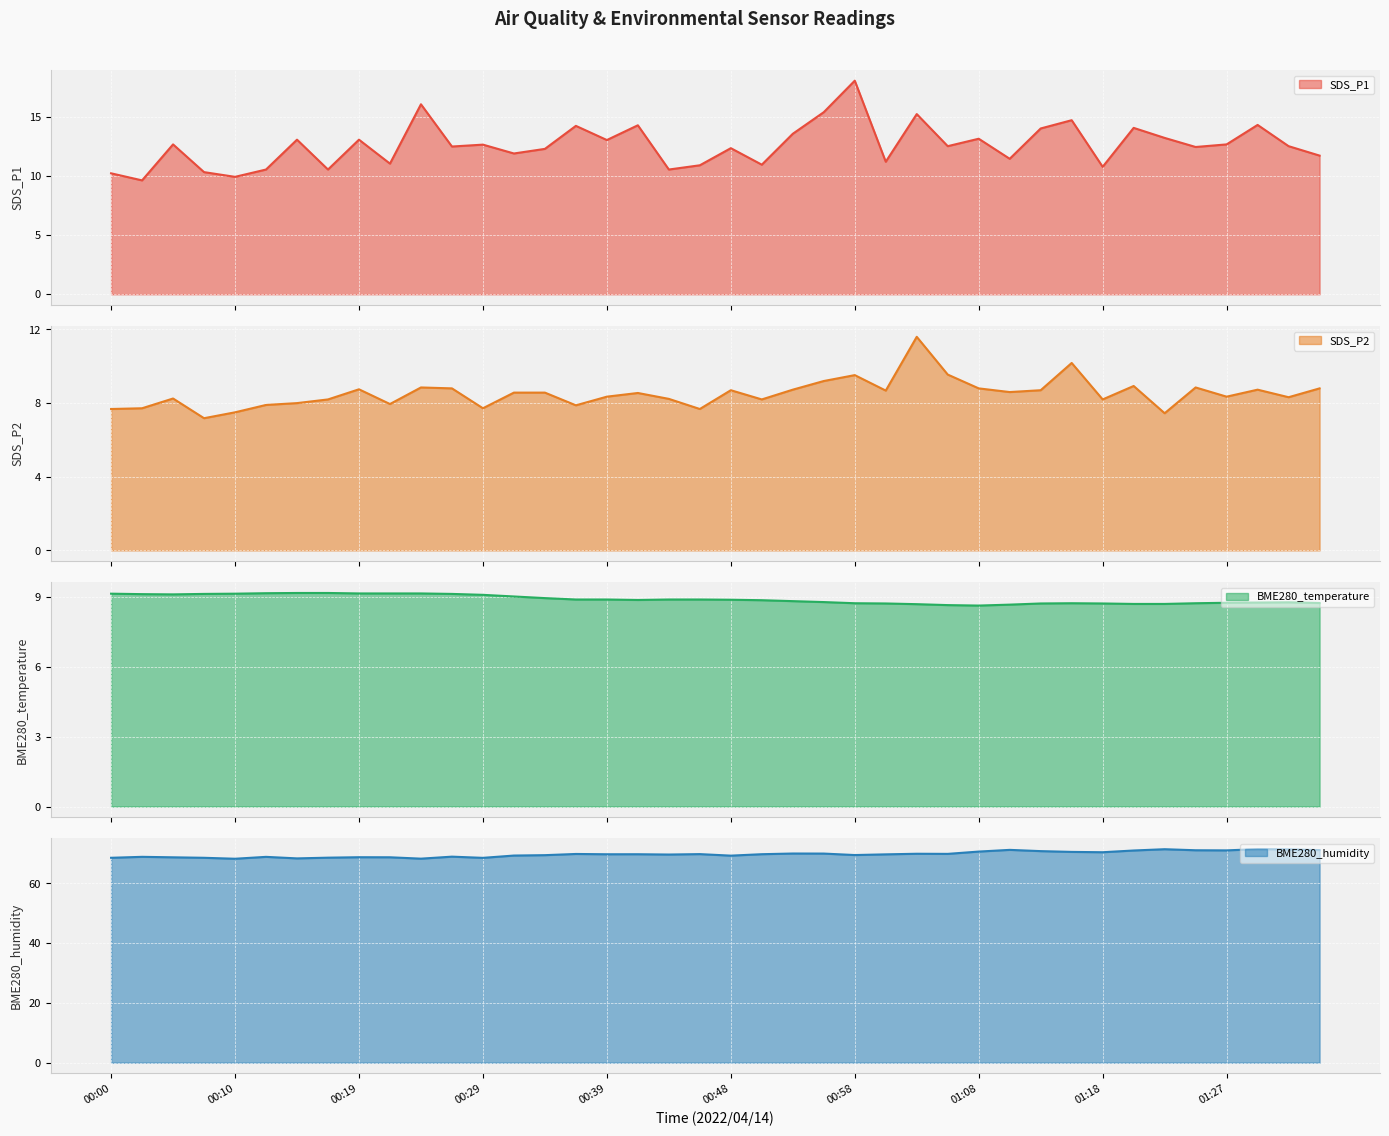

What is the minimum value shown in the chart?

7.2